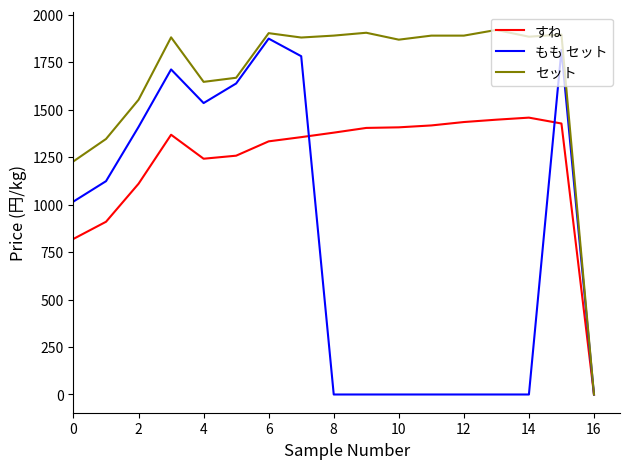

List the series in order of their overall mean, highest first.

セット, すね, もも セット